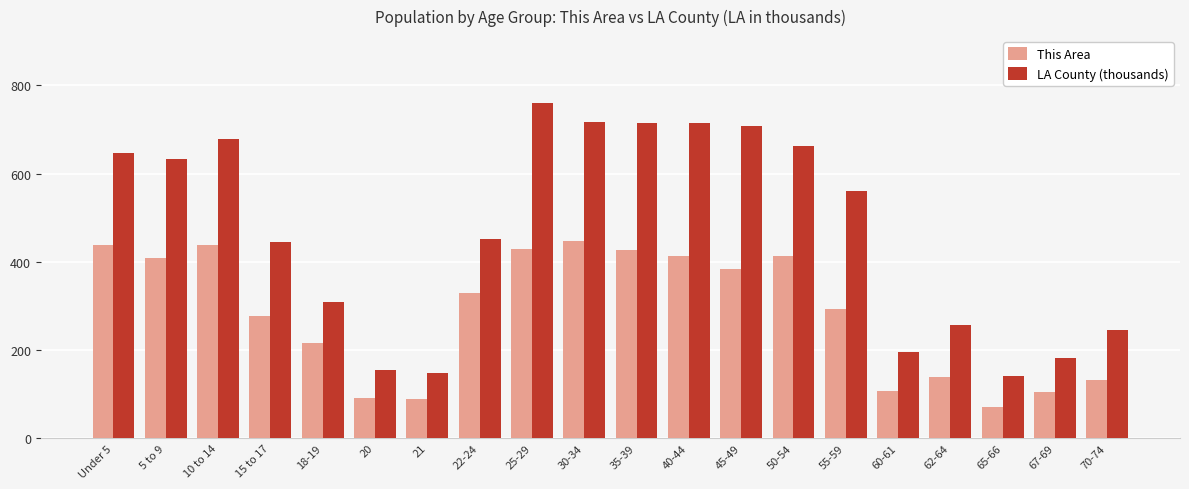

How many values in the LA County (thousands) series are below 560?

10